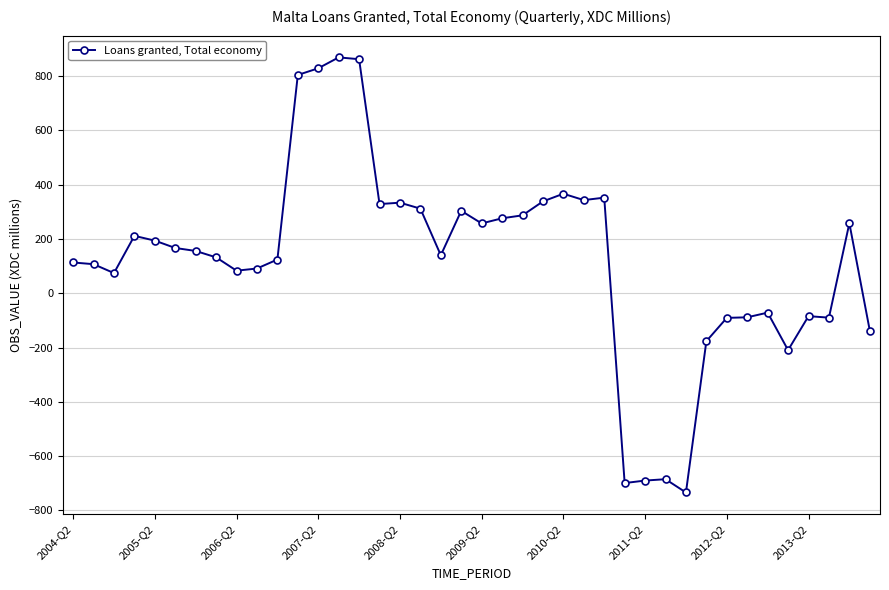

What is the minimum value shown in the chart?

-734.1